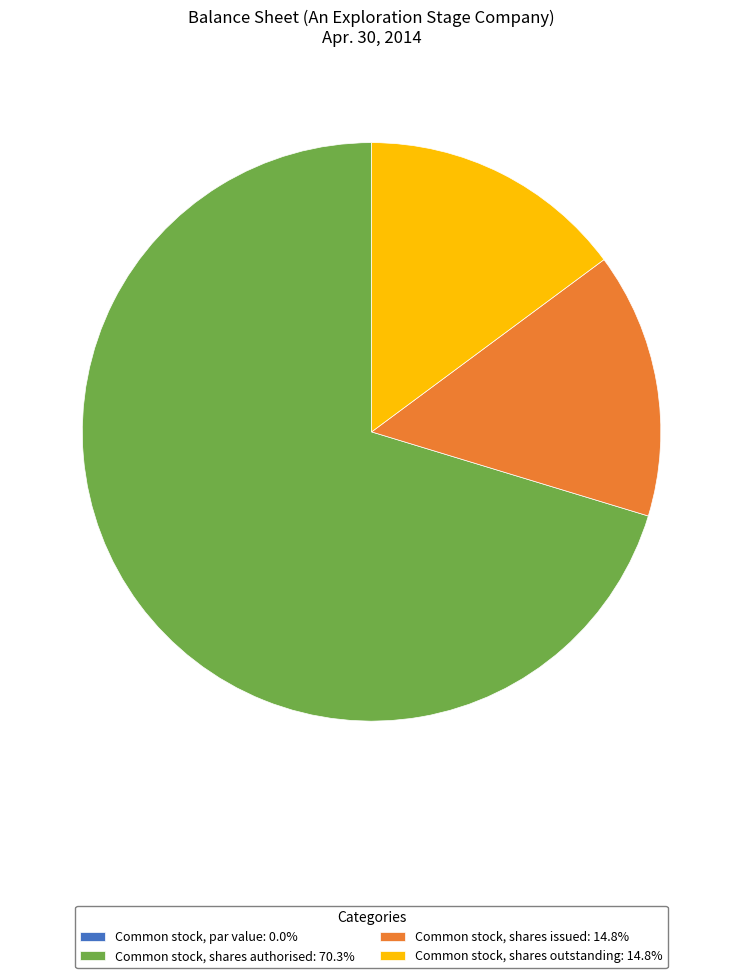

Combined, do Common stock, shares authorised: 70.3% and Common stock, shares outstanding: 14.8% account for over 50%?

Yes